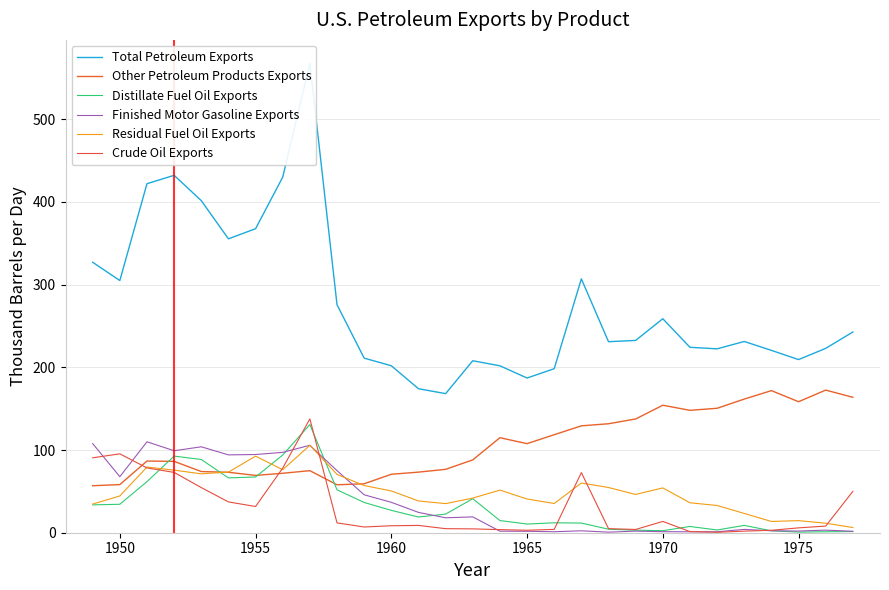

Where is the first local maximum for Crude Oil Exports?

1950